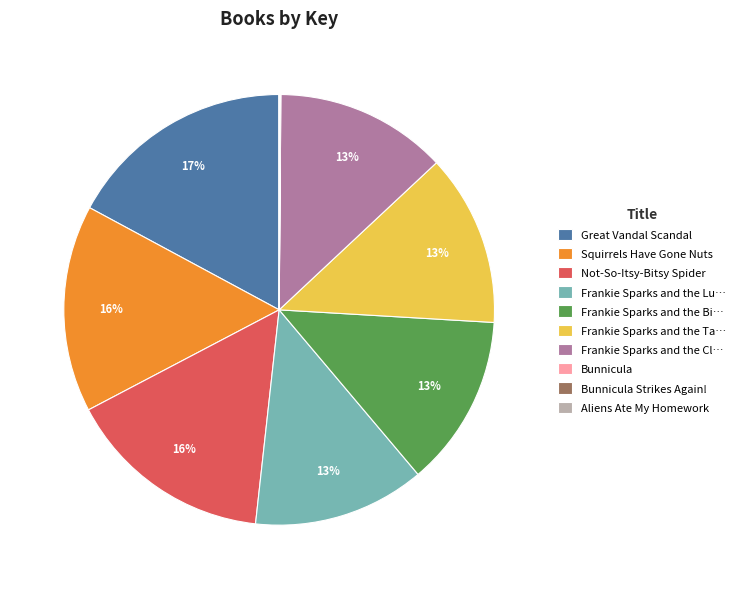

Is there a majority slice in this chart?

No